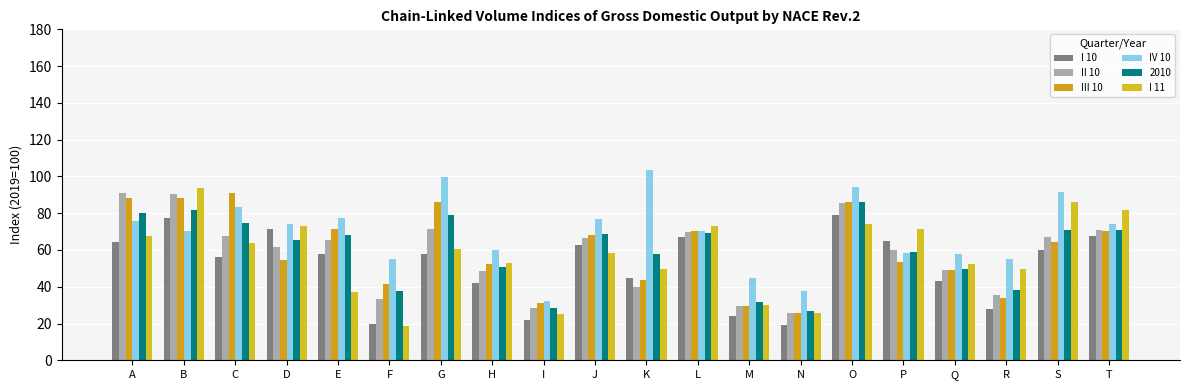

Between B and T, which series saw the biggest shift?

II 10